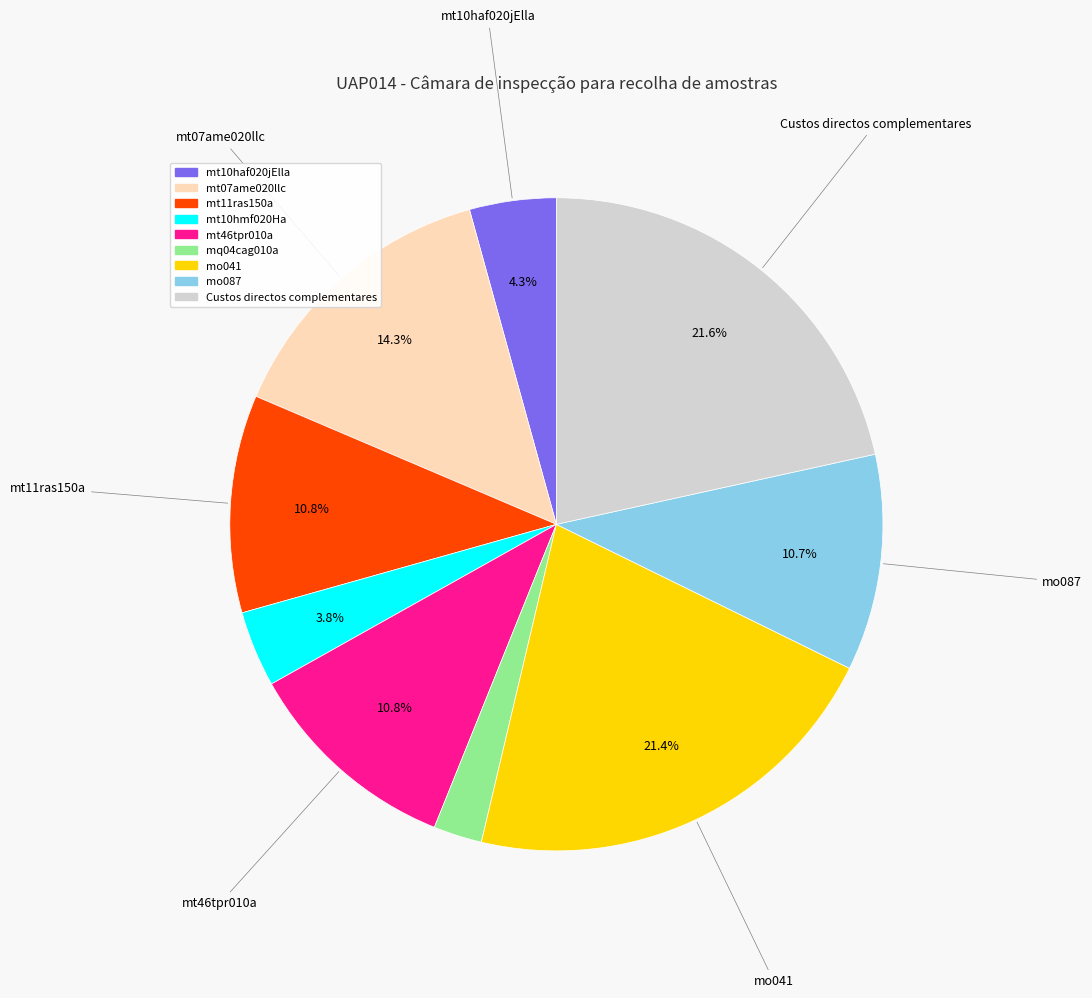

Which has a higher value, Custos directos complementares or mo087?

Custos directos complementares